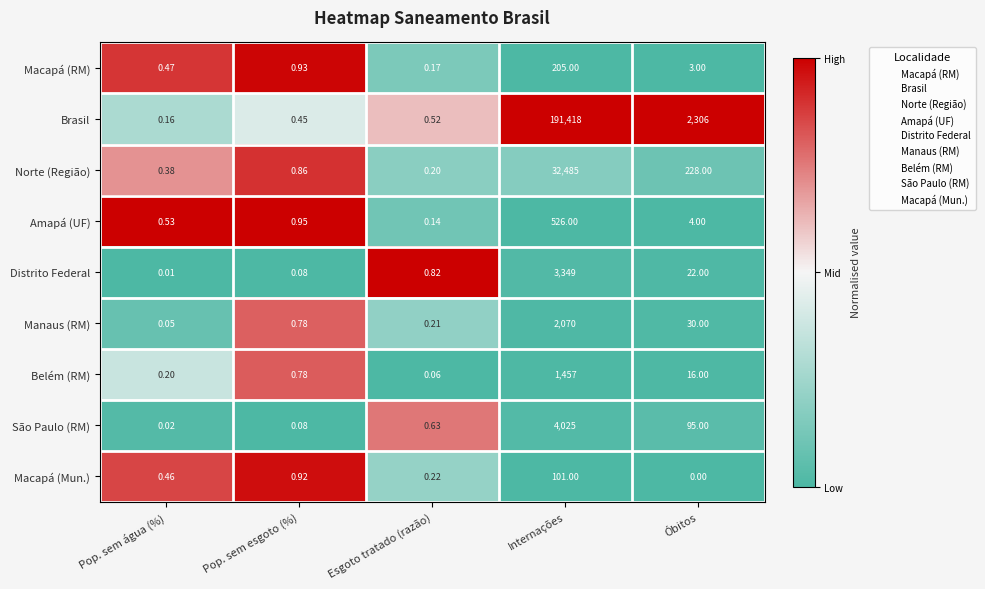

At Internações, list the series in order from largest to smallest.

Brasil, Norte (Região), São Paulo (RM), Distrito Federal, Manaus (RM), Belém (RM), Amapá (UF), Macapá (RM), Macapá (Mun.)